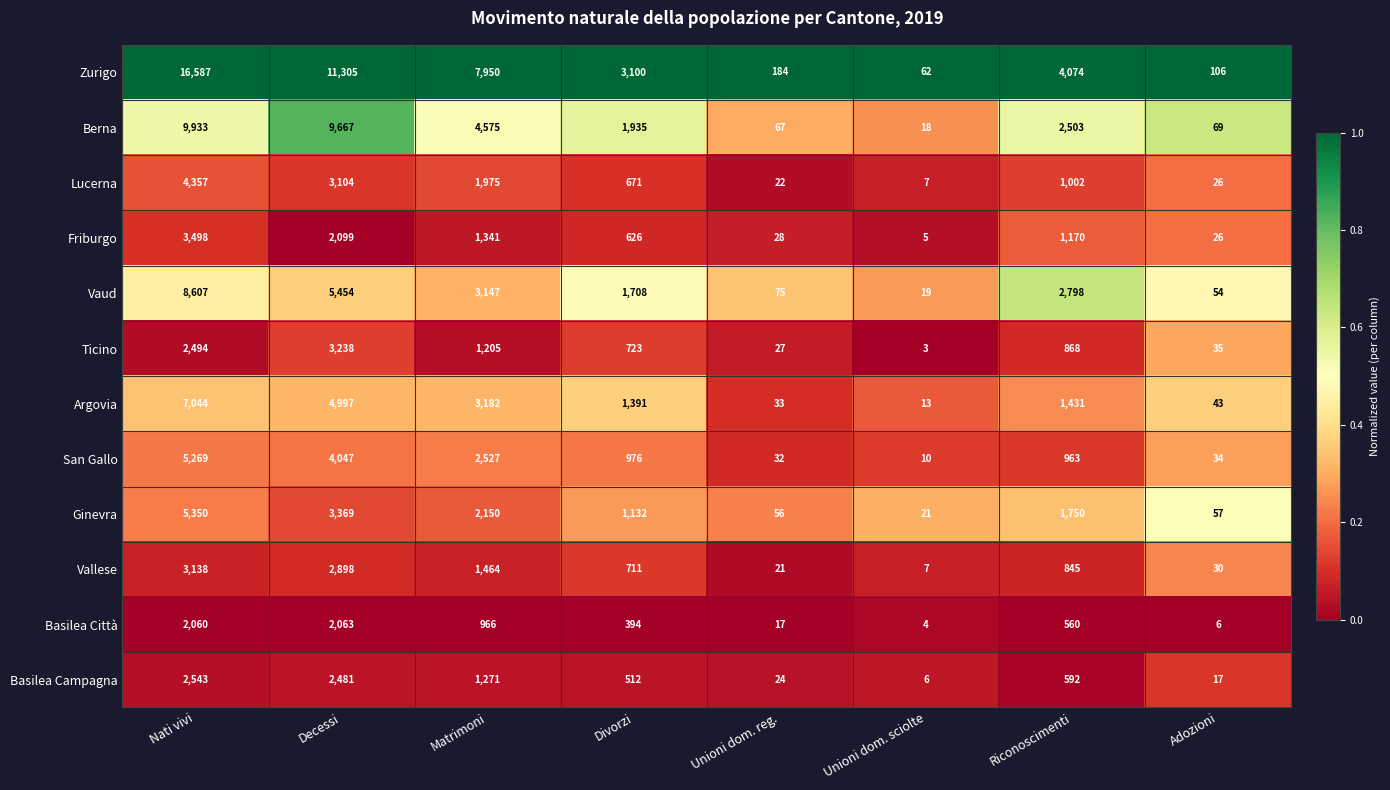

Rank the series by their maximum value, from highest to lowest.

Zurigo, Berna, Vaud, Argovia, Ginevra, San Gallo, Lucerna, Friburgo, Ticino, Vallese, Basilea Campagna, Basilea Città